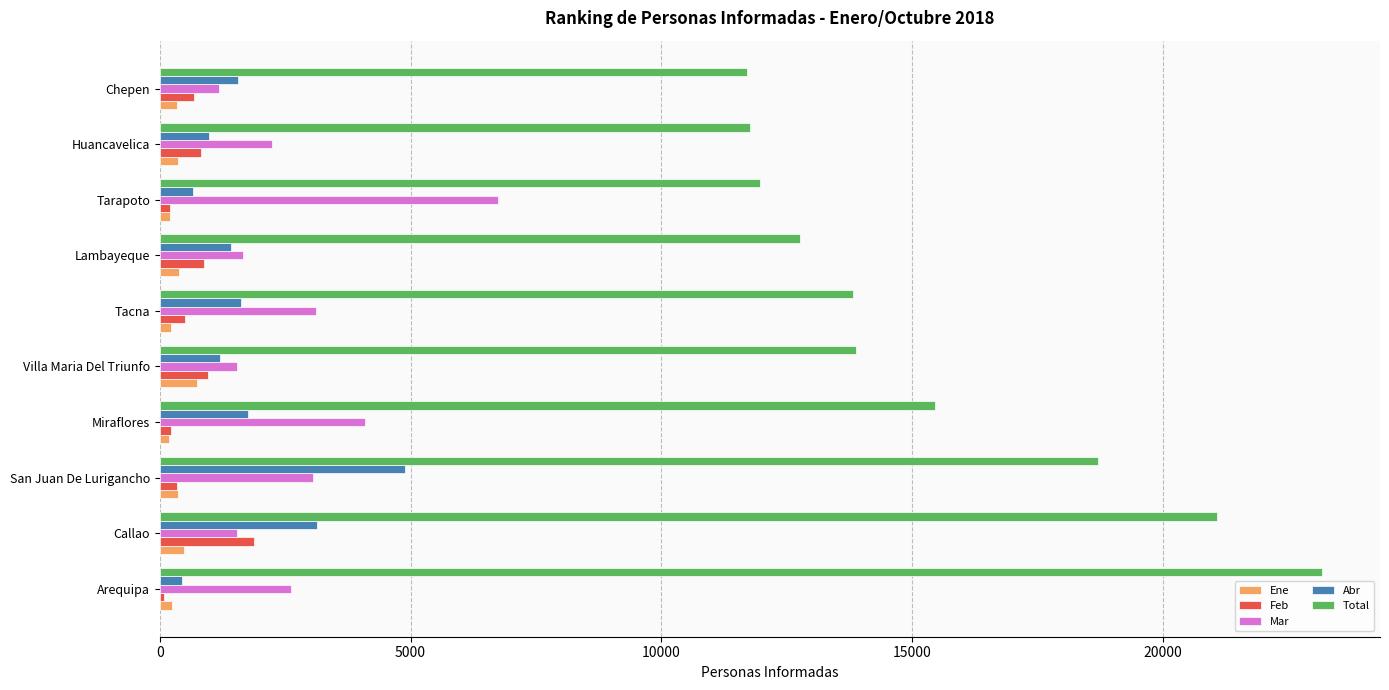

How many distinct data groups are displayed?

5